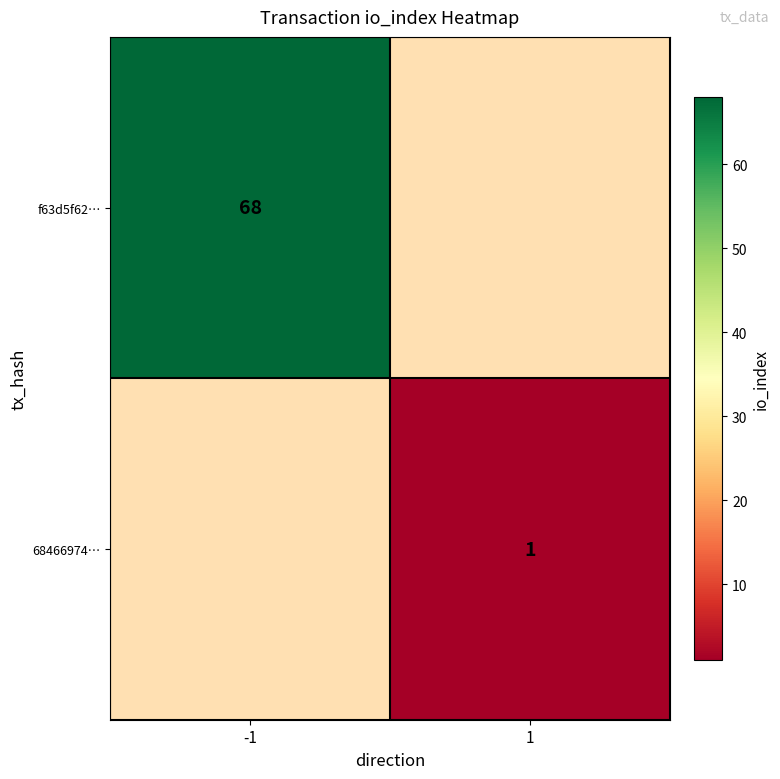

True or false: f63d5f62… has a value of 68 at -1.

True